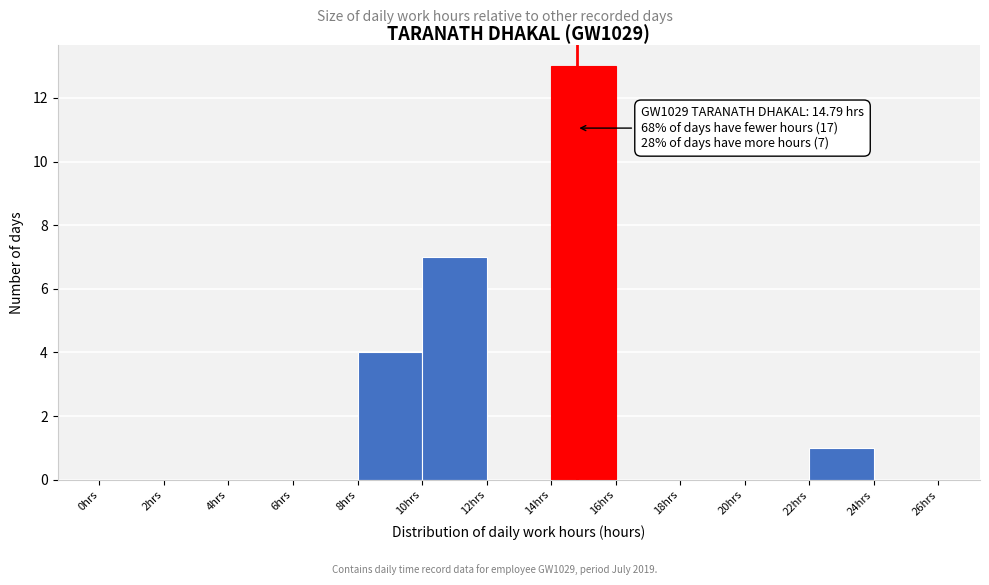

Over which range of the x-axis is the bar tallest?

14 to 16